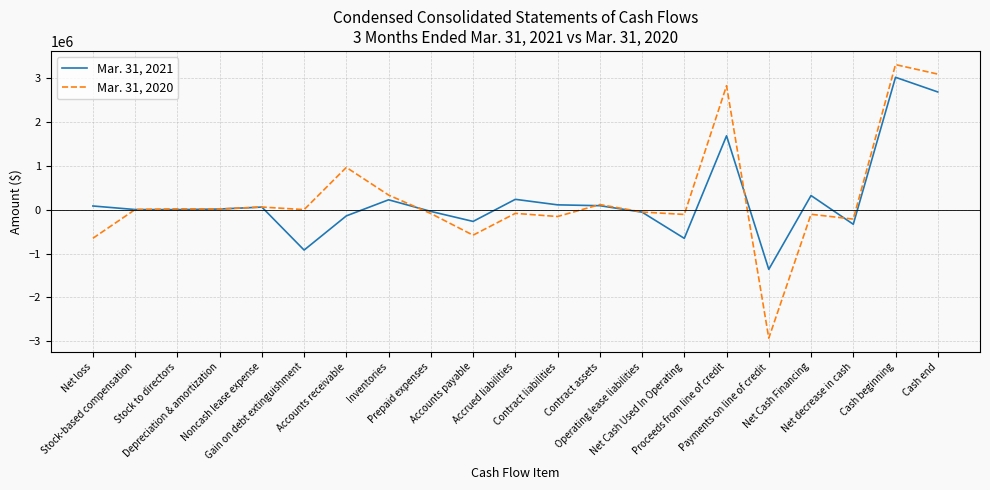

Which series has the widest spread of values?

Mar. 31, 2020